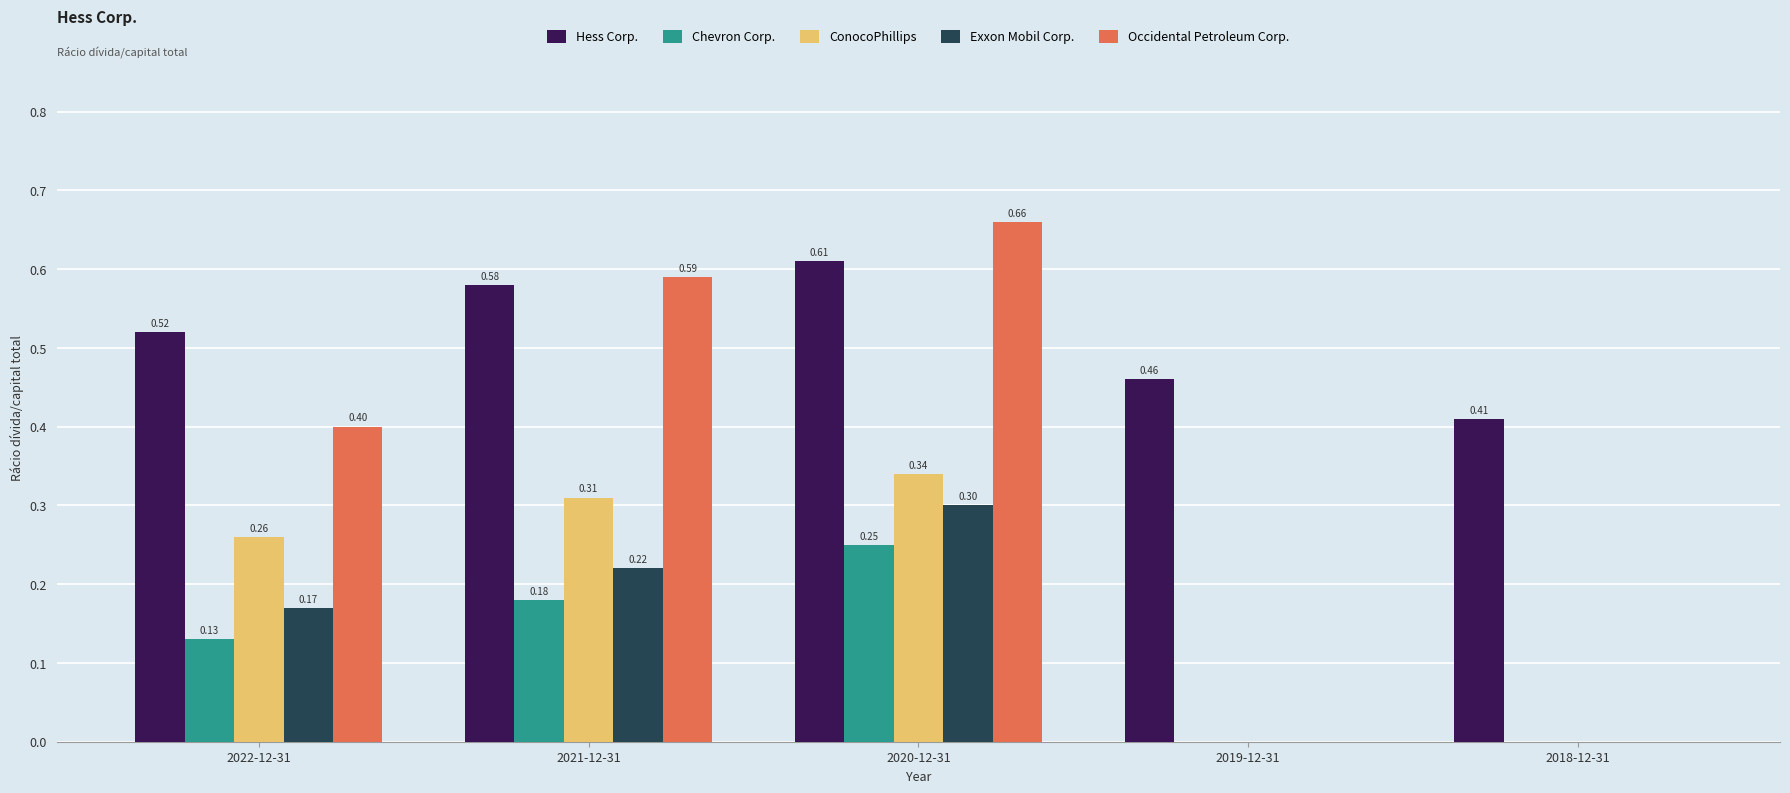

What is the average value of the Occidental Petroleum Corp. series?

0.3